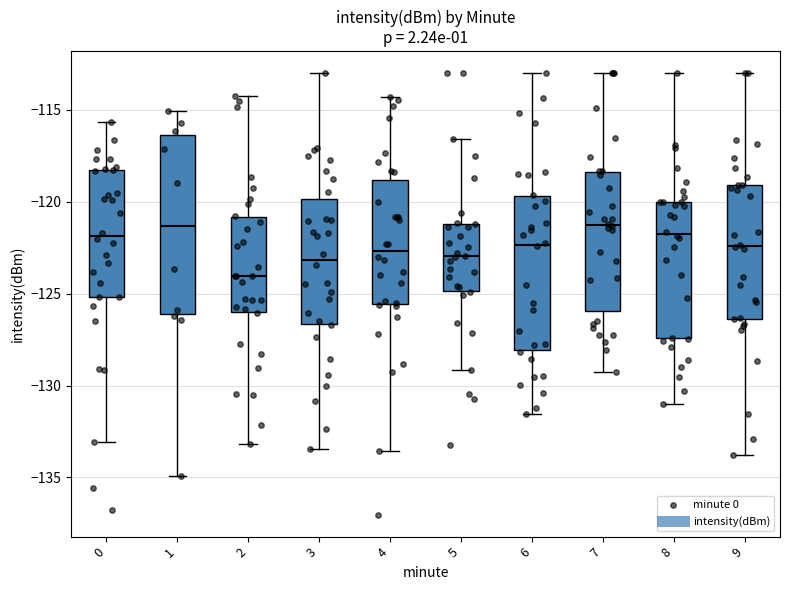

Where is the lower edge of the box at x = 7 on the y-axis? The values are not printed on the chart, so give them approximately, as read against the axis.

-126.0